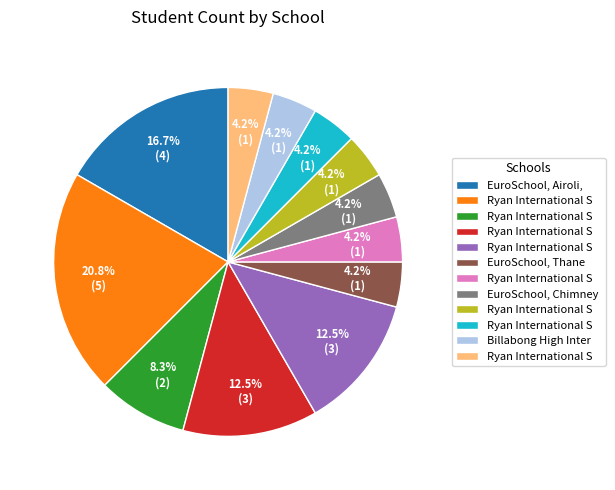

How many slices are in this pie chart?

12